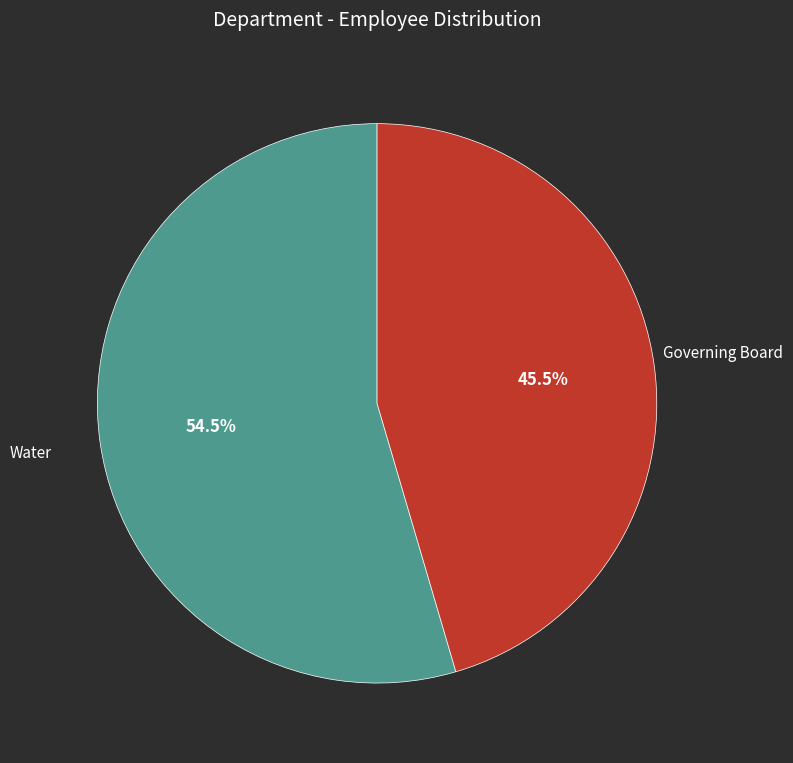

Is there any slice that represents more than half of the pie?

Yes